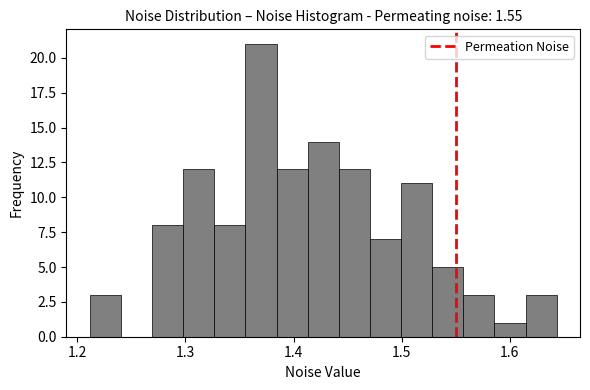

Around what value on the x-axis is the tallest bar? Give the approximate position of its centre, as read against the axis.

1.37